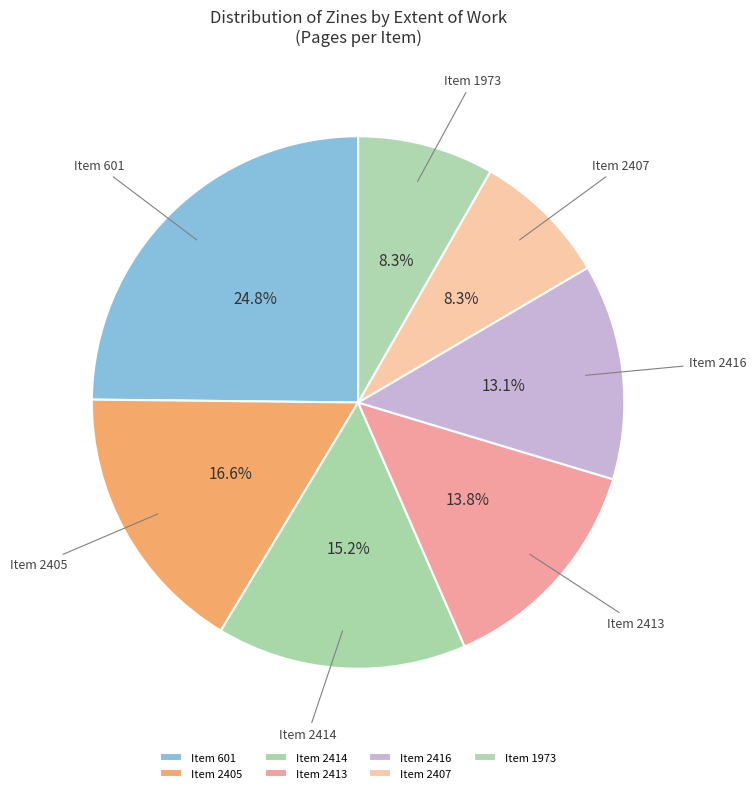

Count the number of slices in the pie.

7